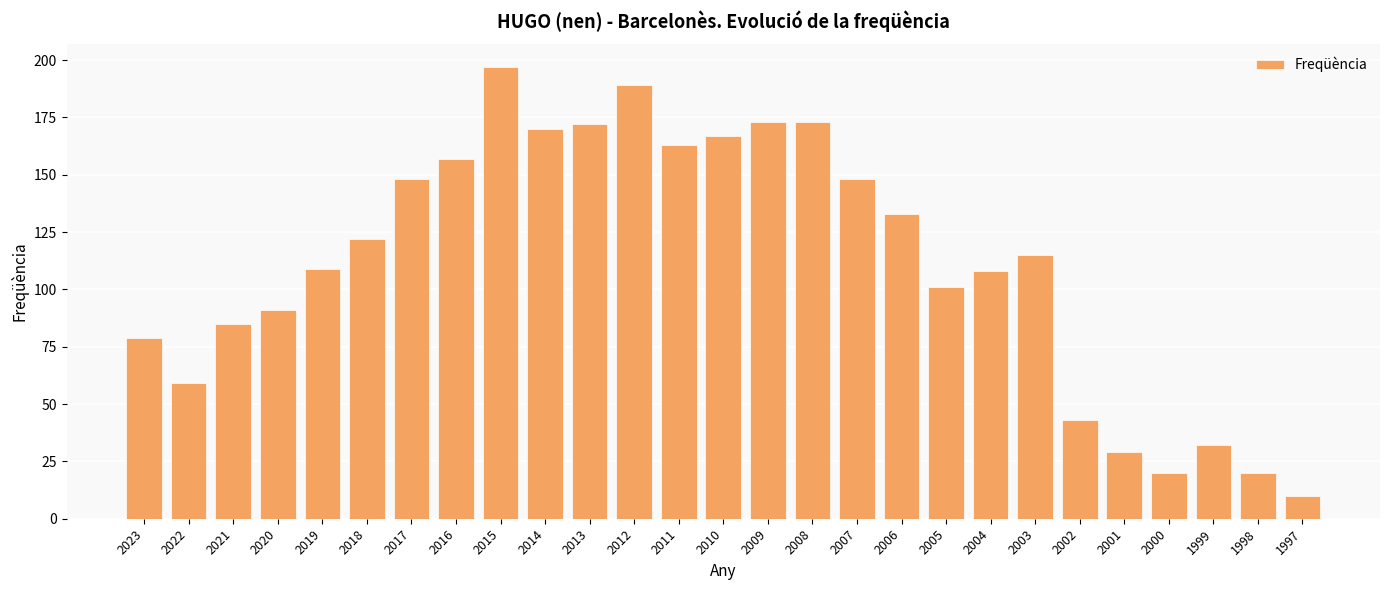

What is the difference between the maximum and minimum values?

187